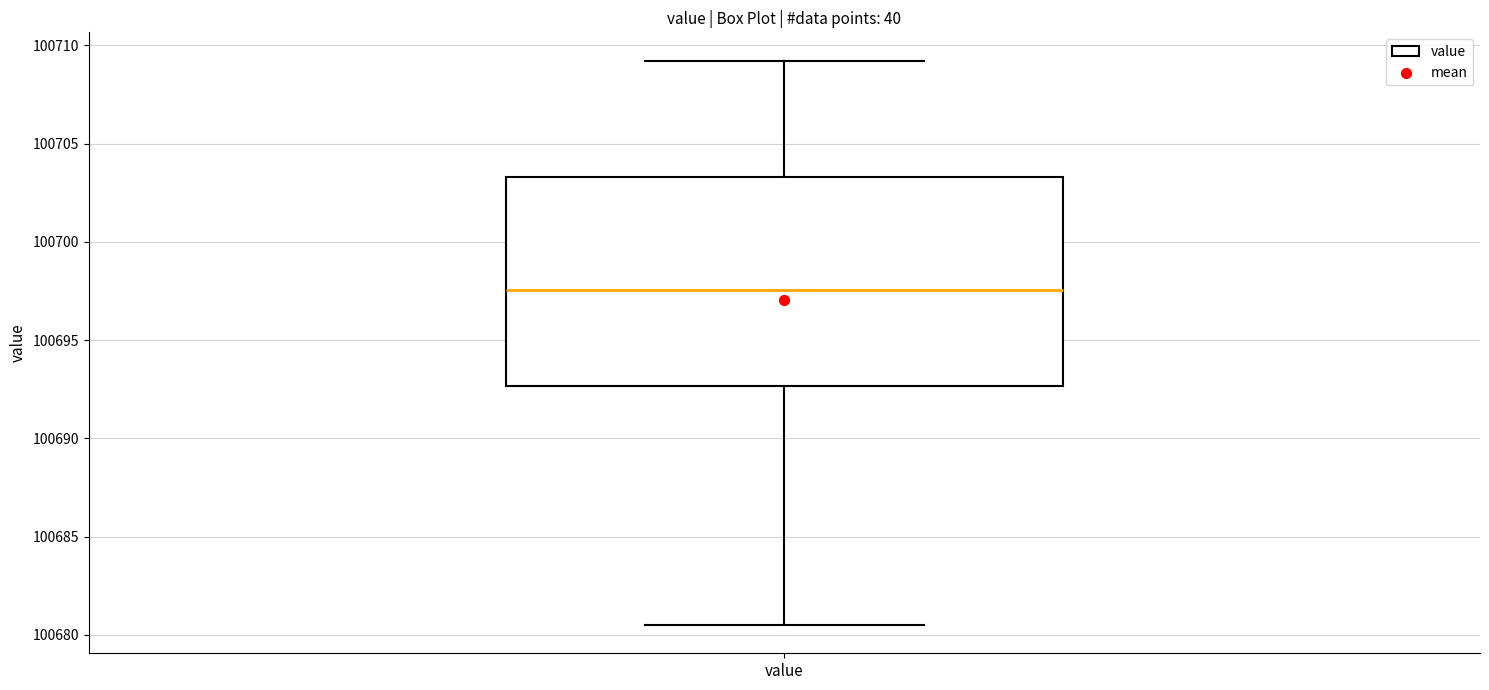

Where is the upper edge of the box for value on the y-axis? The values are not printed on the chart, so give them approximately, as read against the axis.

100703.5